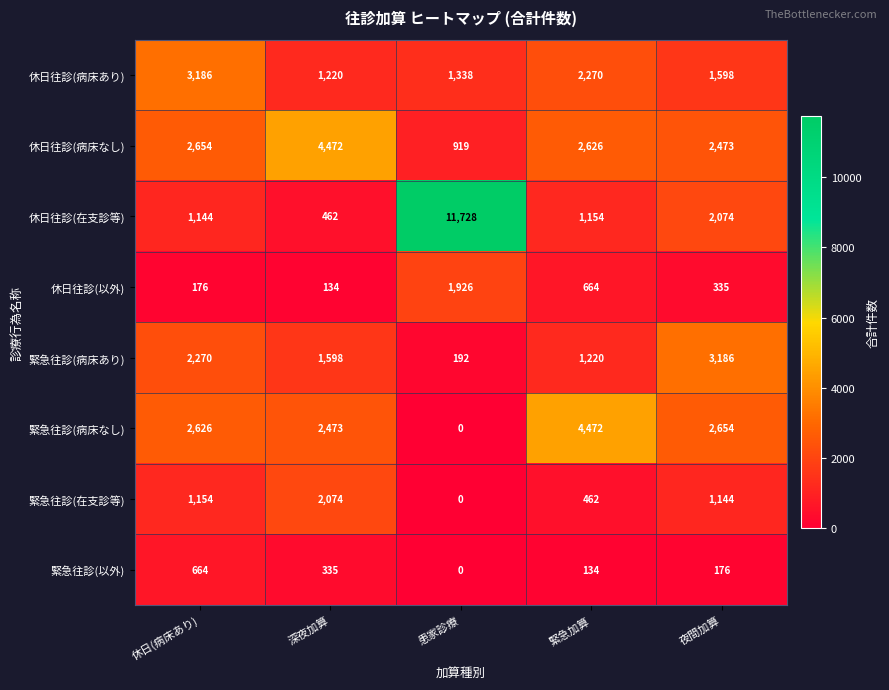

What is the sum of all 休日往診(病床なし) values?

13144